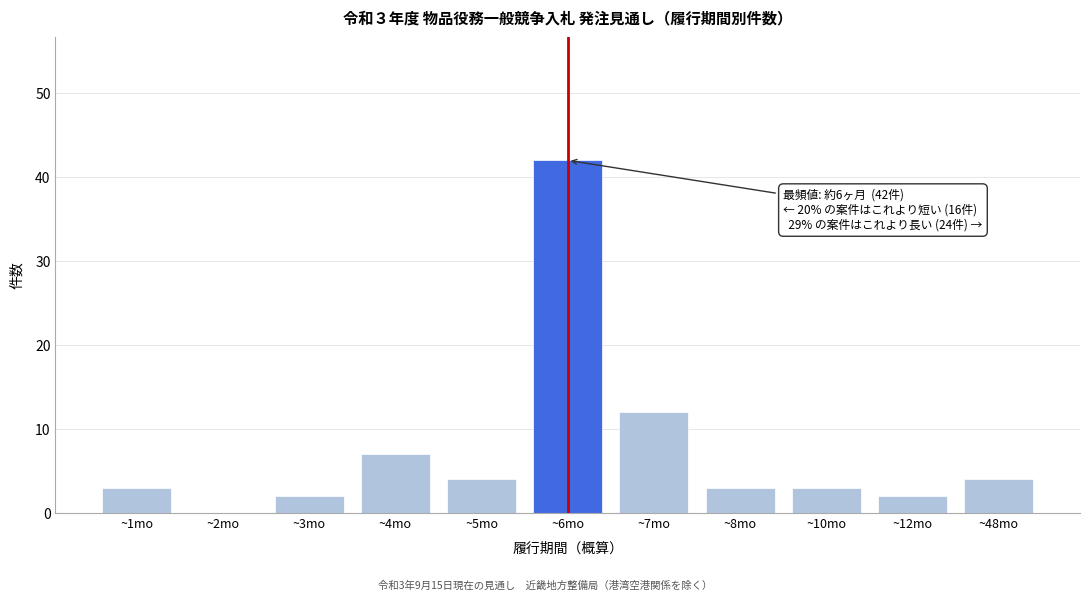

Reading left to right, what are all the values shown in this chart?

~1mo=3	~2mo=0	~3mo=2	~4mo=7	~5mo=4	~6mo=42	~7mo=12	~8mo=3	~10mo=3	~12mo=2	~48mo=4